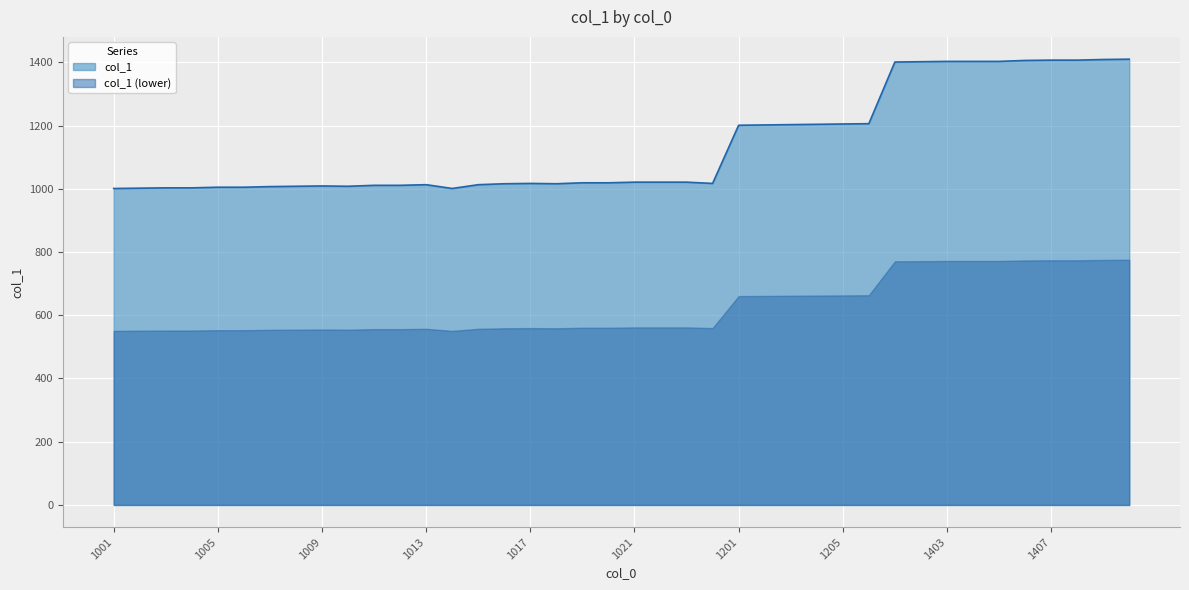

List the labels in order of value, smallest first.

1001, 1014, 1002, 1003, 1004, 1005, 1006, 1007, 1008, 1010, 1009, 1011, 1012, 1013, 1015, 1016, 1018, 1017, 1025, 1019, 1020, 1021, 1022, 1024, 1201, 1202, 1203, 1204, 1205, 1206, 1401, 1402, 1403, 1404, 1405, 1406, 1407, 1408, 1409, 1410